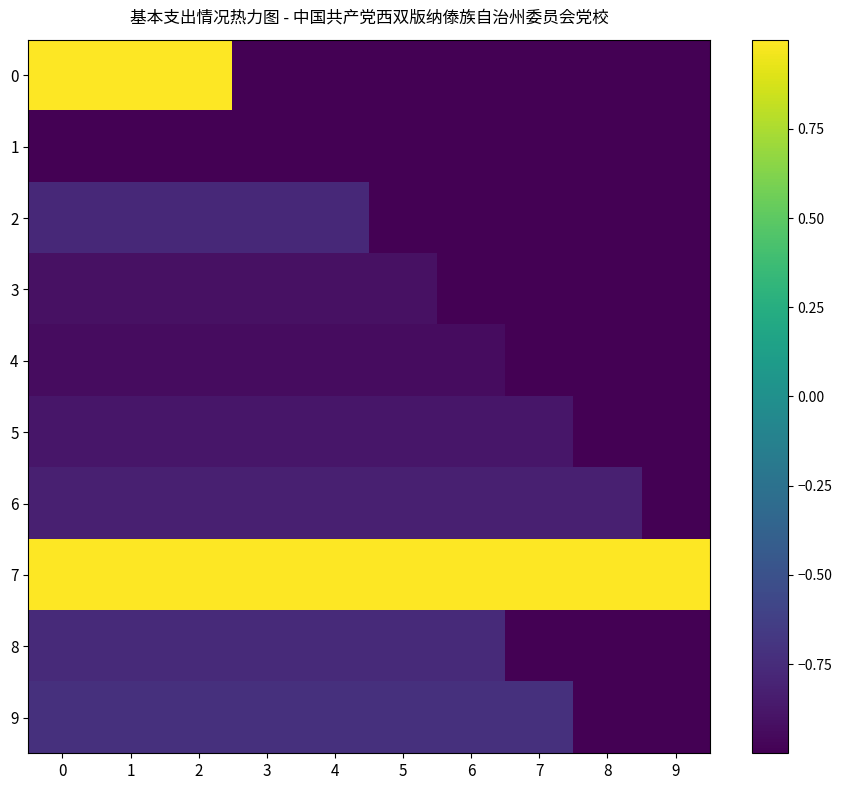

Which label corresponds to the smallest value in the chart?

3